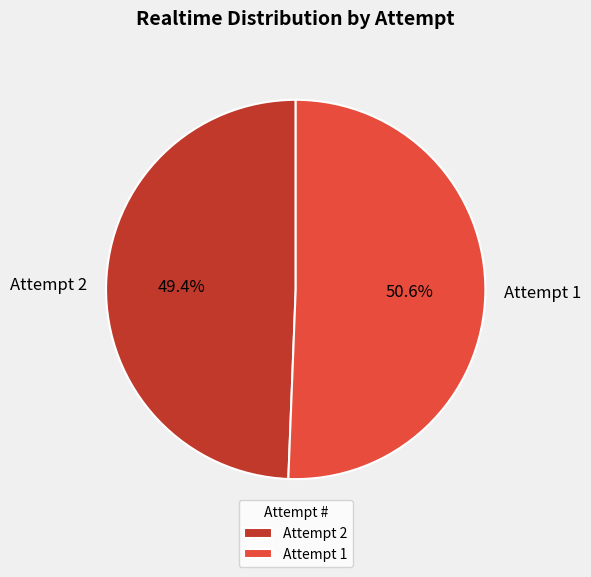

Which has a higher value, Attempt 1 or Attempt 2?

Attempt 1